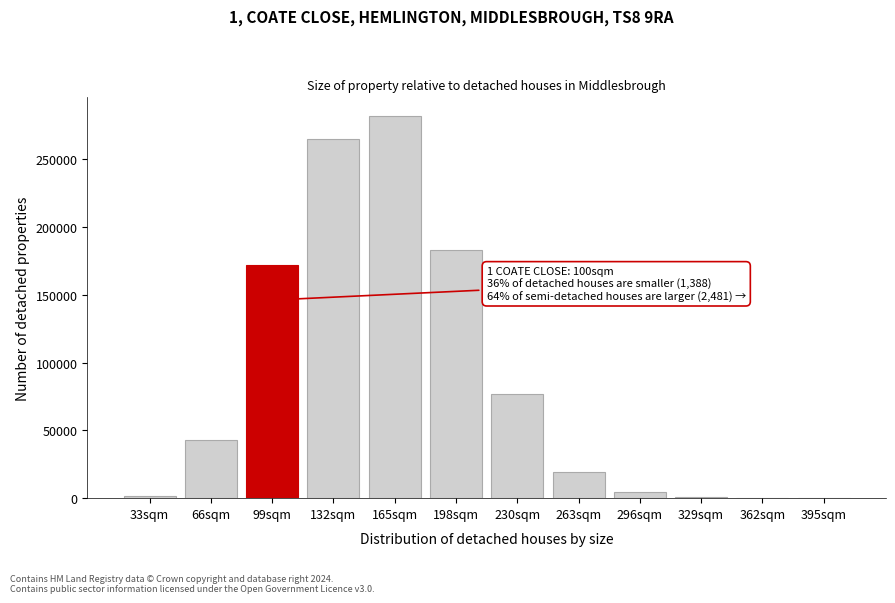

What is the sum of all values?

1047935